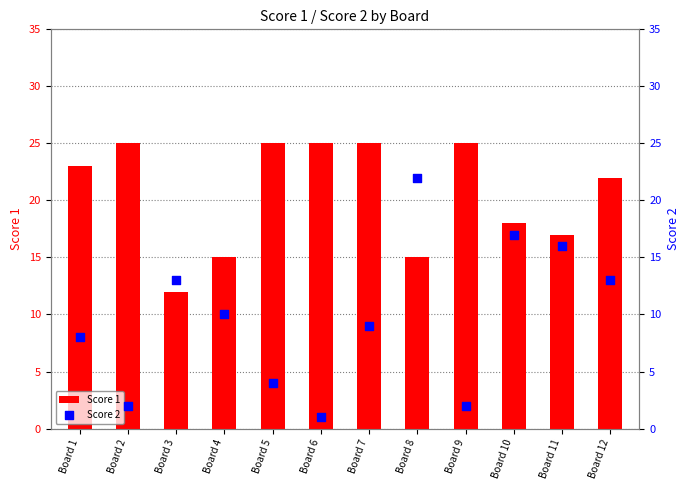

Which series contains the lowest Y value?

Score 2